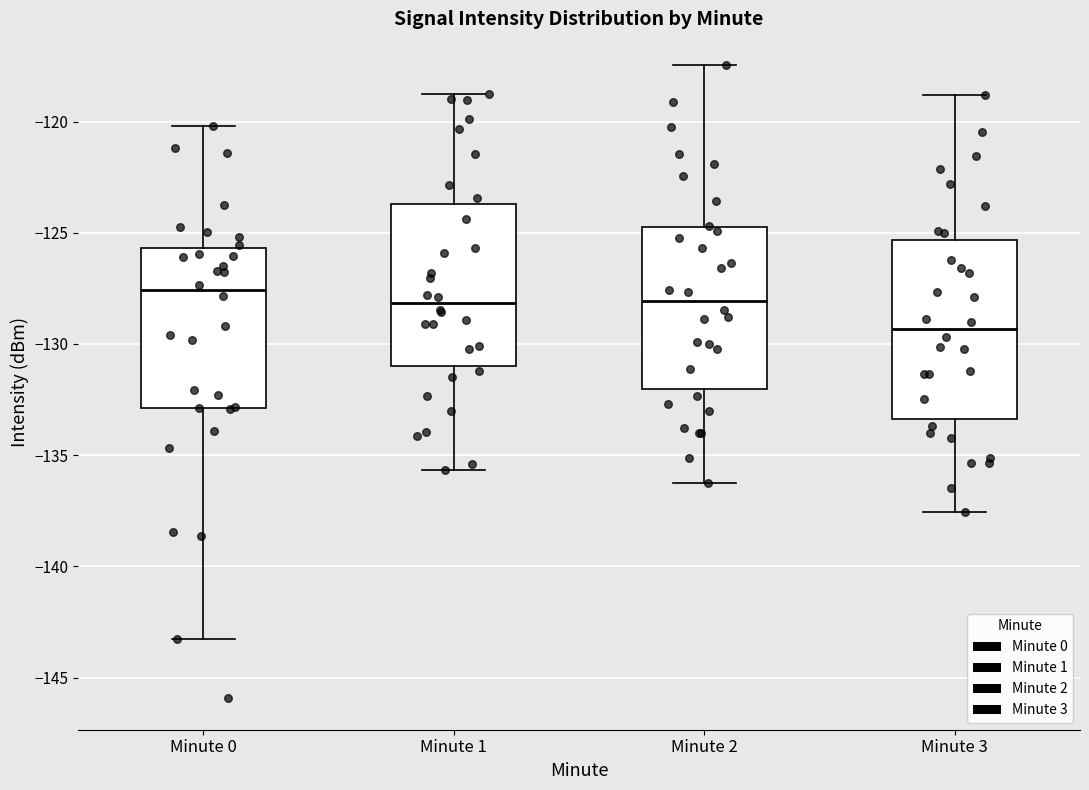

Reading left to right, read every box against the y-axis: the position of its median line, the range the box covers, and the ends of its whiskers. The values are not printed on the chart, so give them approximately, as read against the axis.

Minute 0: median -127.5, box -133.0 to -125.5, whiskers -143.5 to -120.0
Minute 1: median -128.0, box -131.0 to -123.5, whiskers -135.5 to -119.0
Minute 2: median -128.0, box -132.0 to -124.5, whiskers -136.0 to -117.5
Minute 3: median -129.5, box -133.5 to -125.5, whiskers -137.5 to -119.0